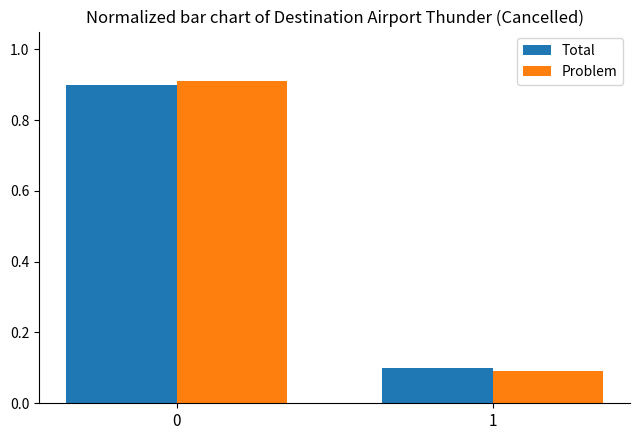

What is the difference between the Problem values at 1 and 0?

0.8